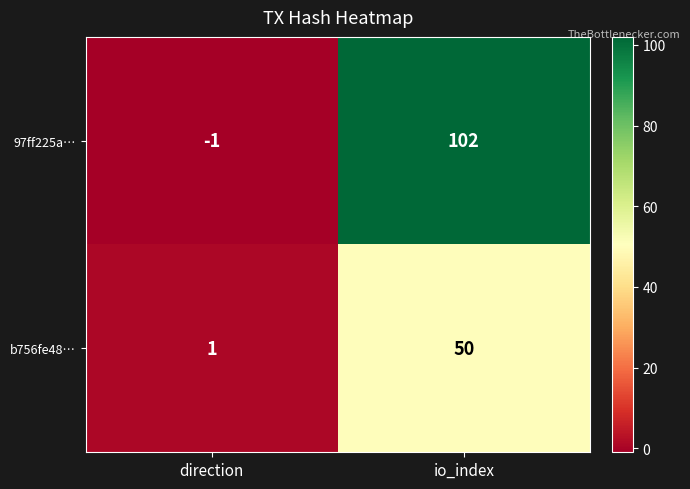

How many categories are shown in the chart?

2